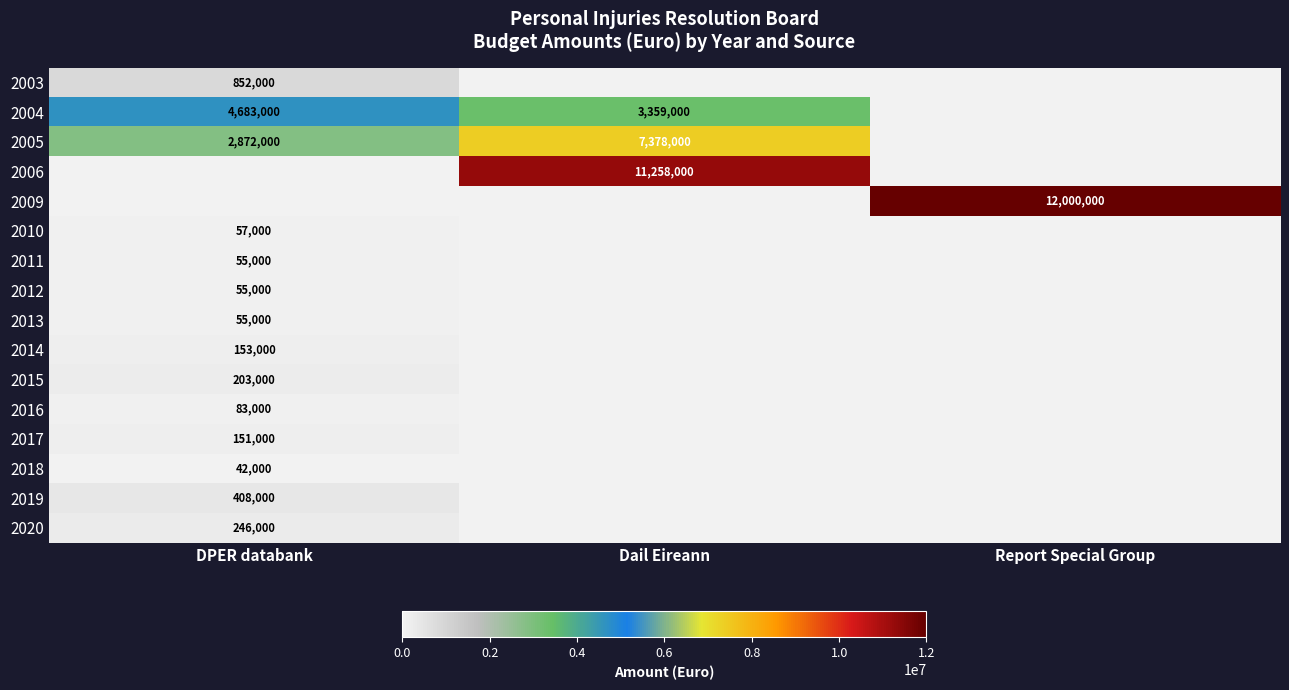

Is the value of 2017 at DPER databank greater than the value of 2005 at Dail Eireann?

No